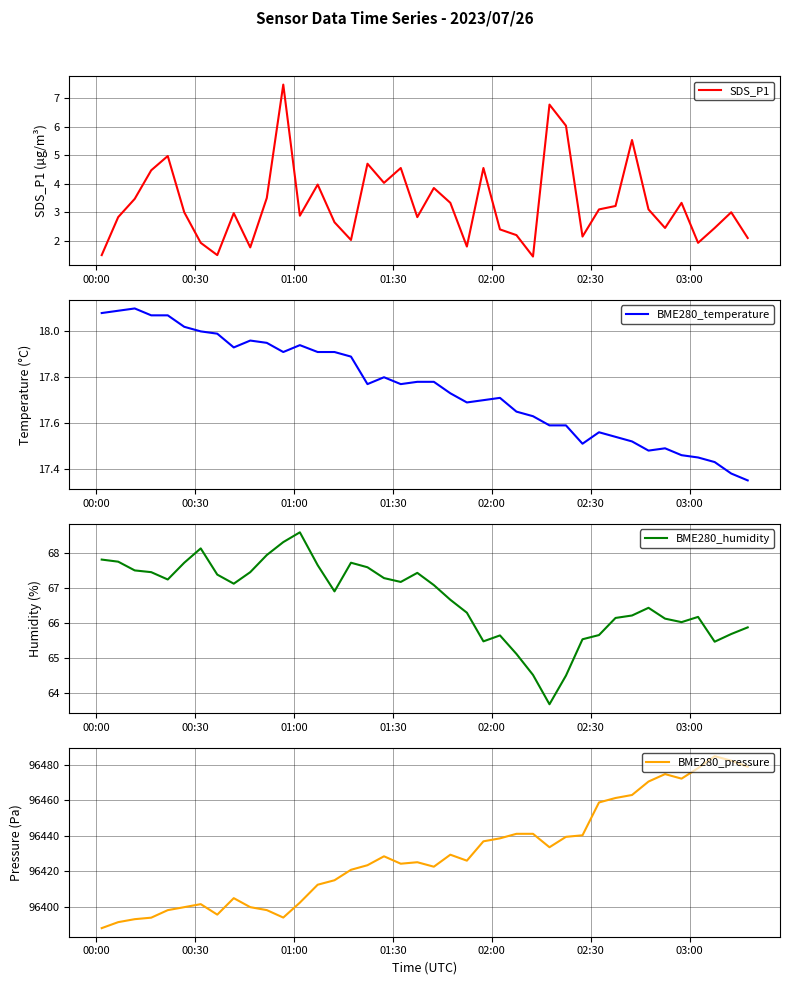

The value of BME280_pressure at 29 is 153817.0. True or false?

False